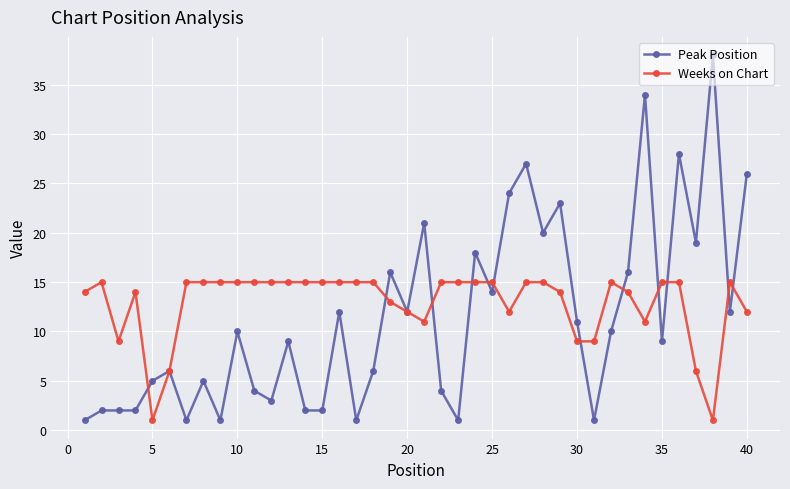

Does the chart have visible grid lines?

Yes